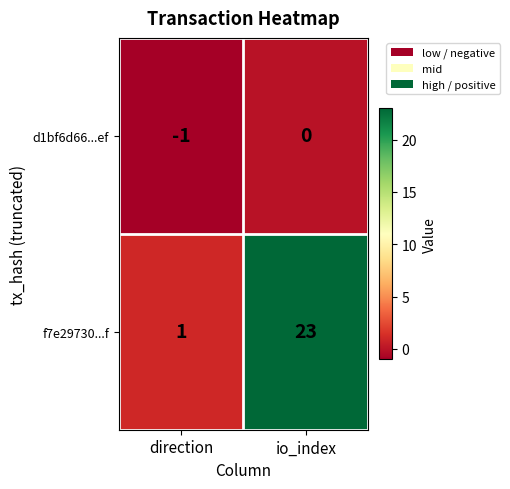

At io_index, list the series in order from smallest to largest.

d1bf6d66...ef, f7e29730...f